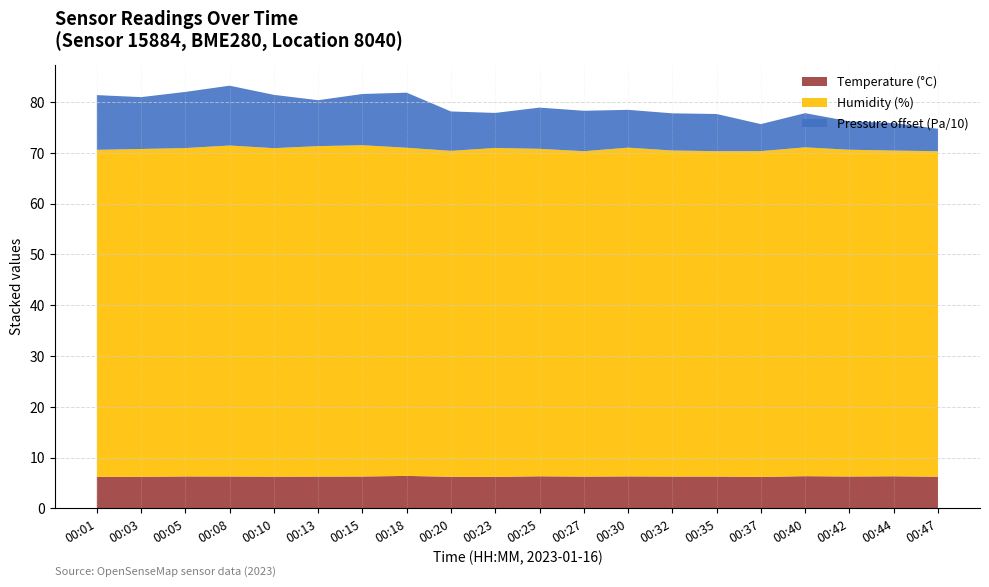

Is it true that Temperature (°C) equals 6.2 at 00:10?

True